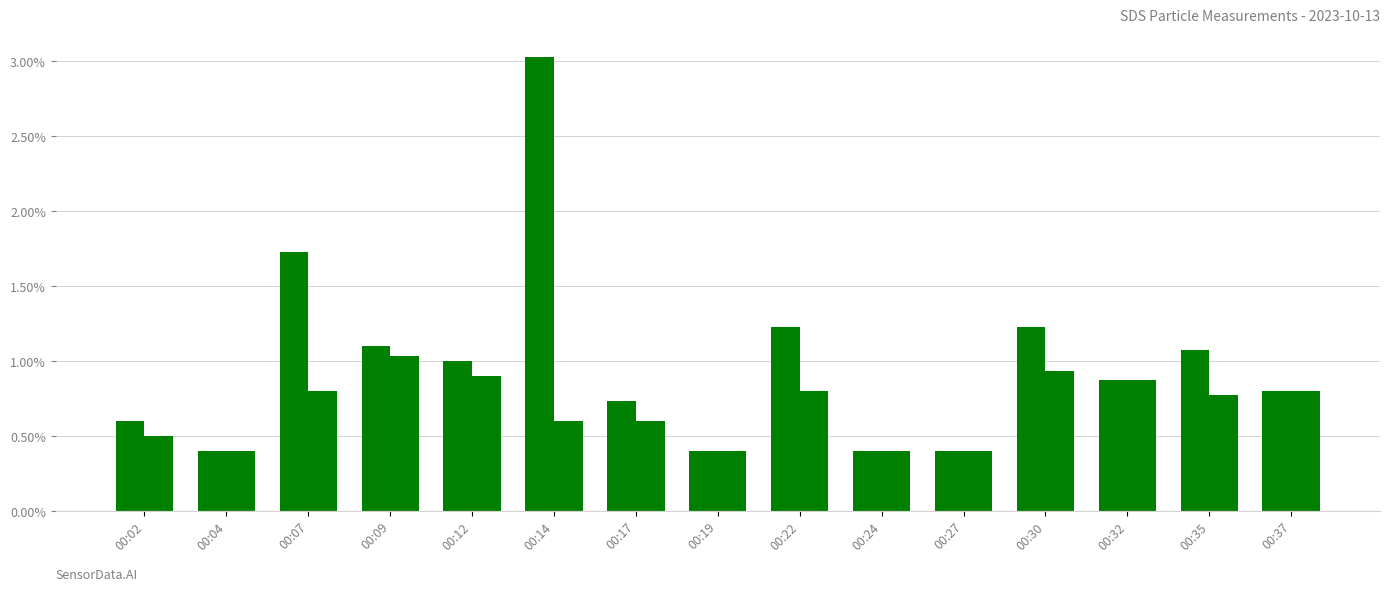

Which label corresponds to the smallest value in the chart?

00:04